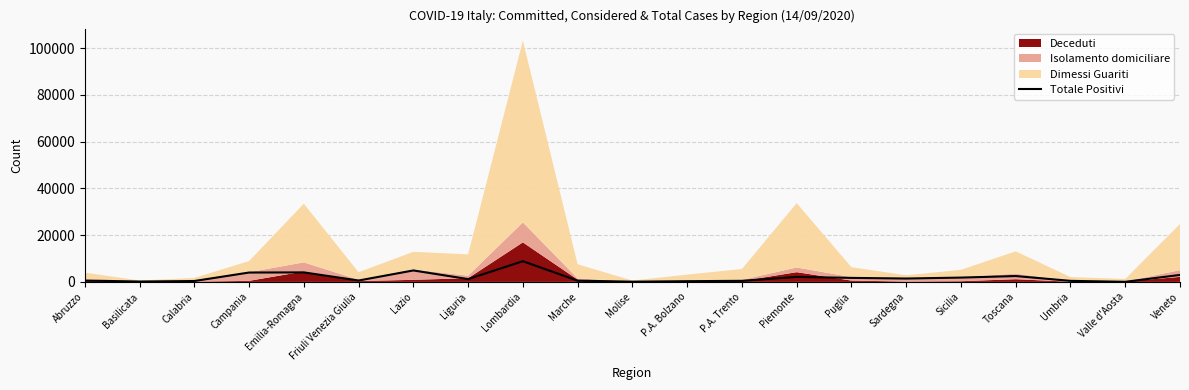

What is the ratio of the value at Basilicata to the value at Sicilia?

0.1